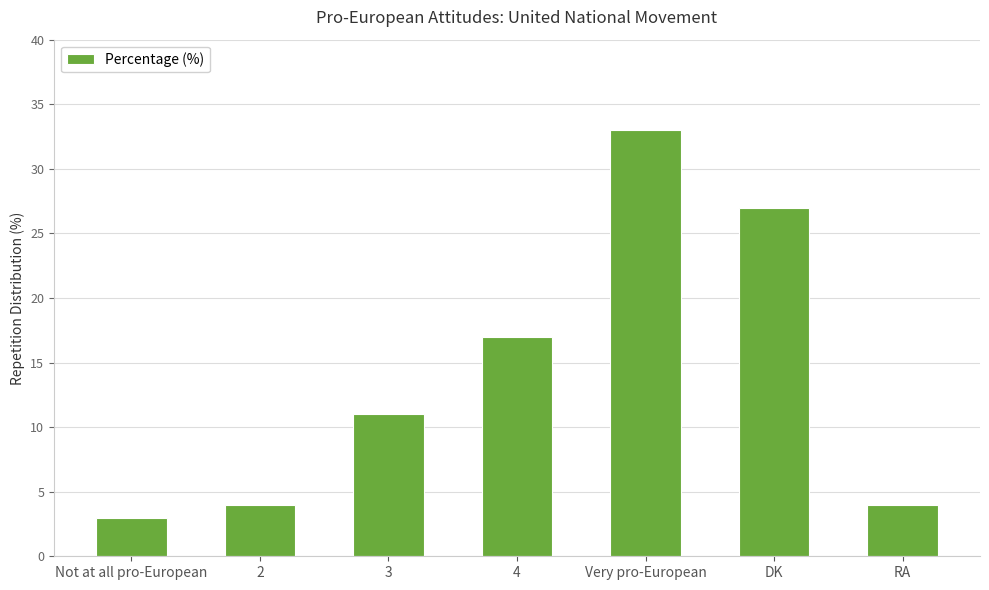

Count the number of data series in this chart.

1